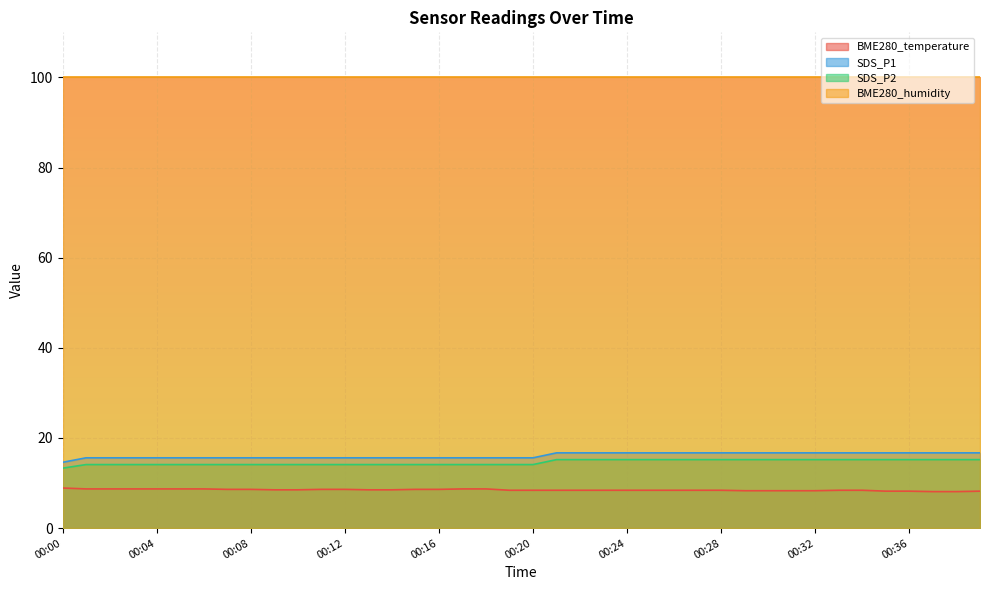

What is the minimum value shown in the chart?

8.1